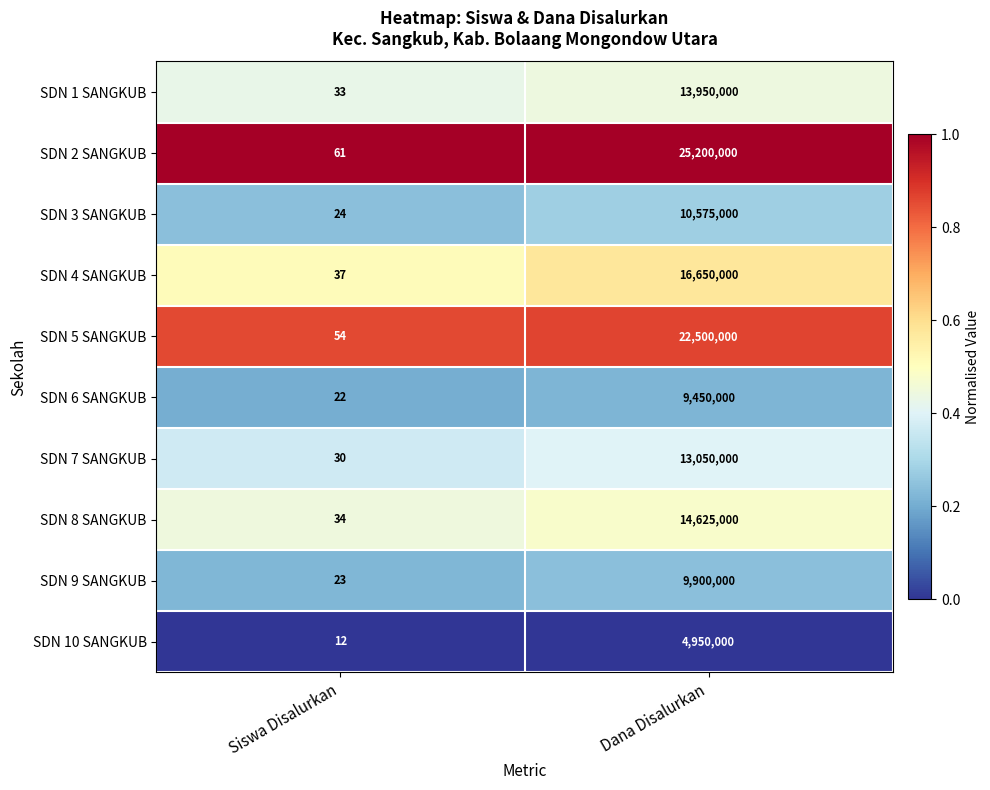

At which label is SDN 10 SANGKUB closest to 2475006?

Siswa Disalurkan